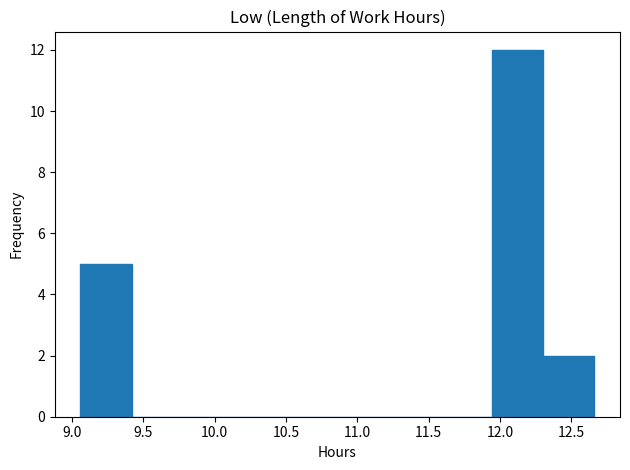

How tall is the bar that spans 11.94 to 12.30 on the x-axis? Neither the bar edges nor the heights are printed on the chart, so give them approximately, as read against the axes.

12